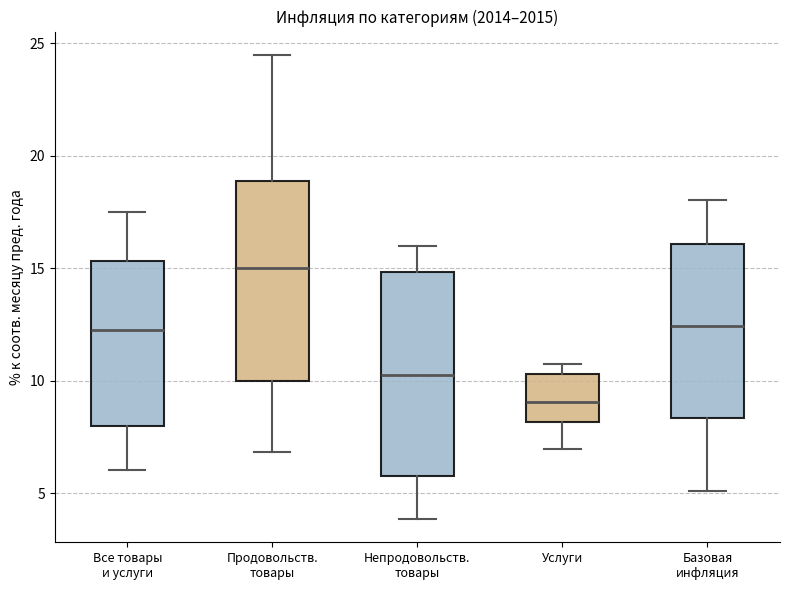

Which box has the highest median line?

Продовольств. товары